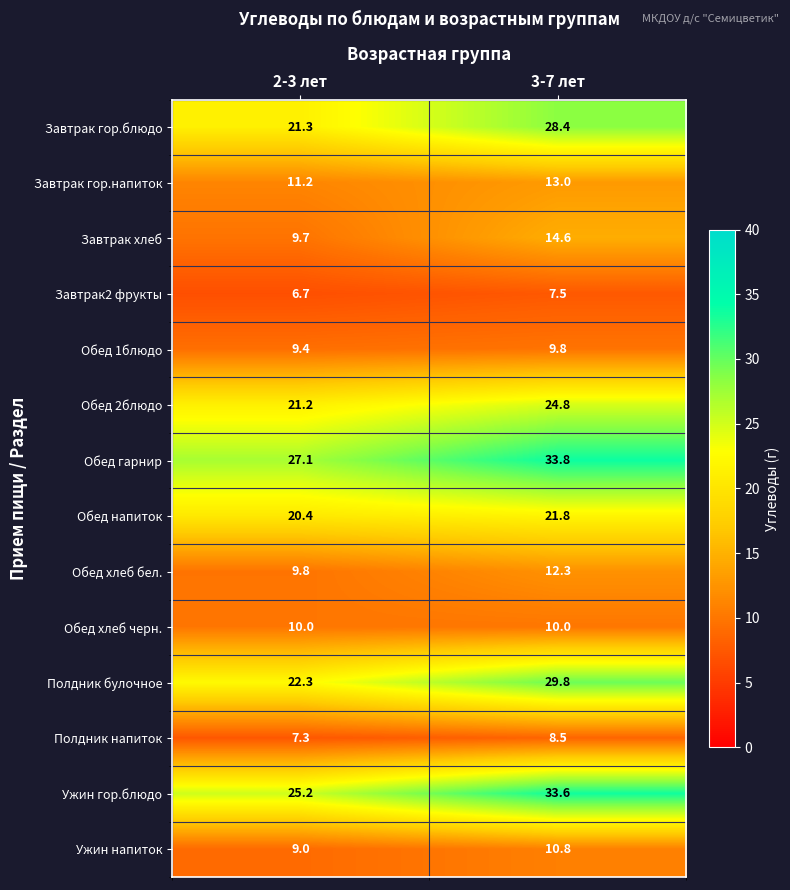

Is it true that Обед напиток equals 10.3 at 2-3 лет?

False